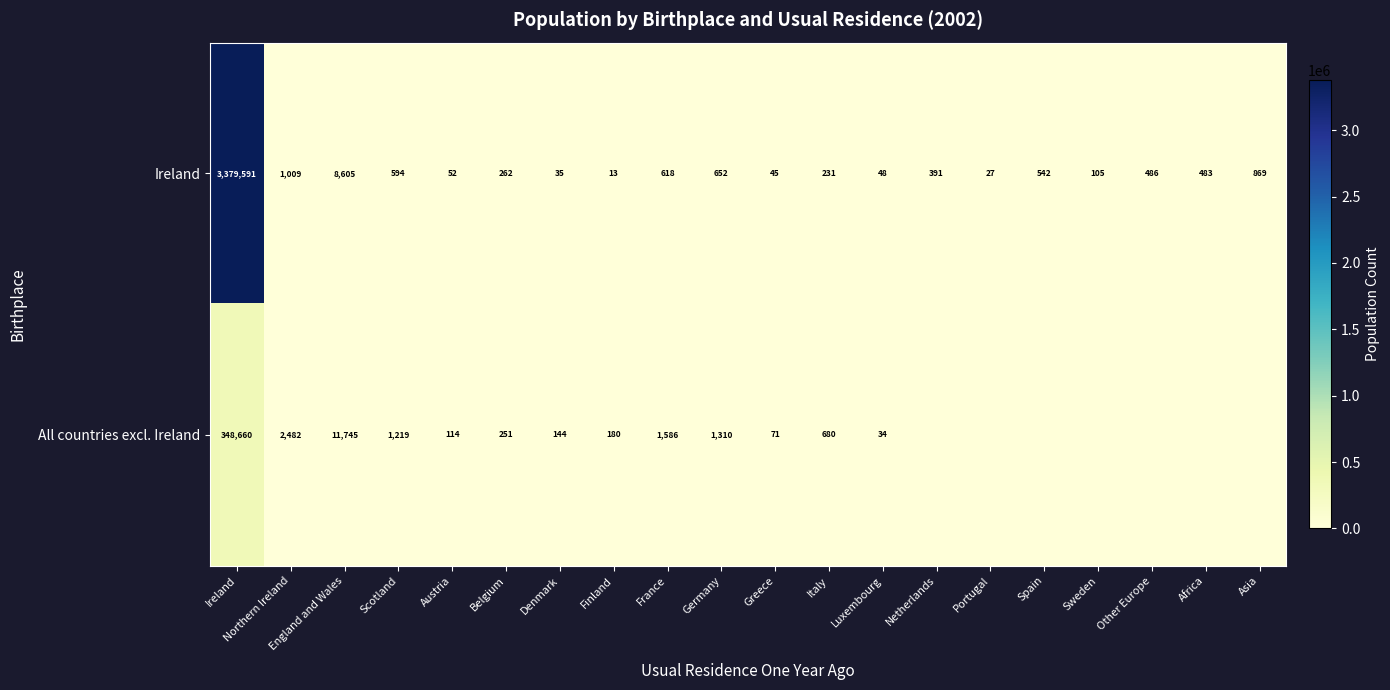

How many data points in Ireland are less than 483?

10